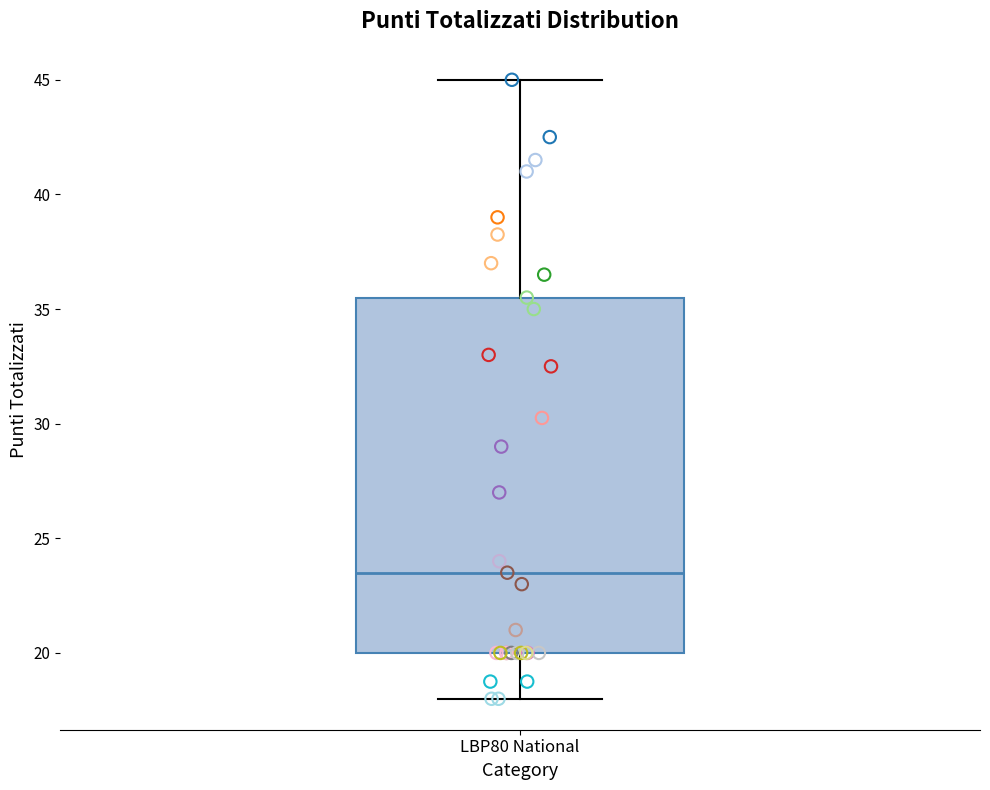

Transcribe this box plot: give where the median line is, the range the box spans, and where the two whiskers end, as read against the y-axis. The values are not printed on the chart, so give them approximately, as read against the axis.

median 23.5, box 20.0 to 35.5, whiskers 18.0 to 45.0